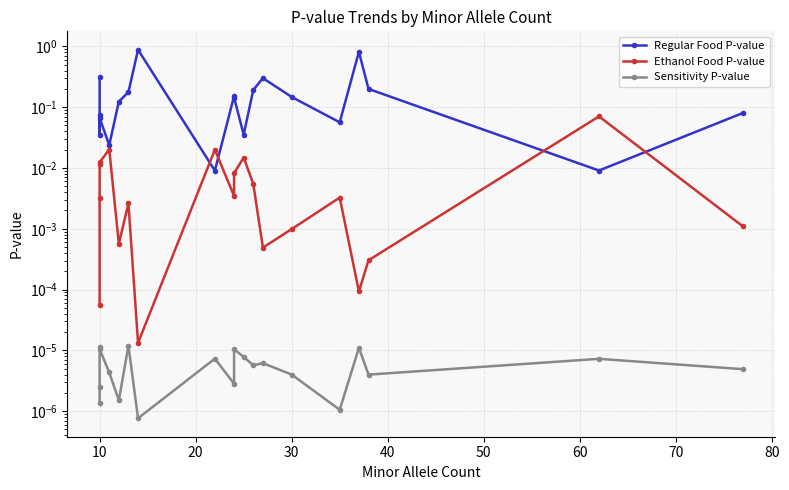

Which series has the largest total across all categories?

Regular Food P-value